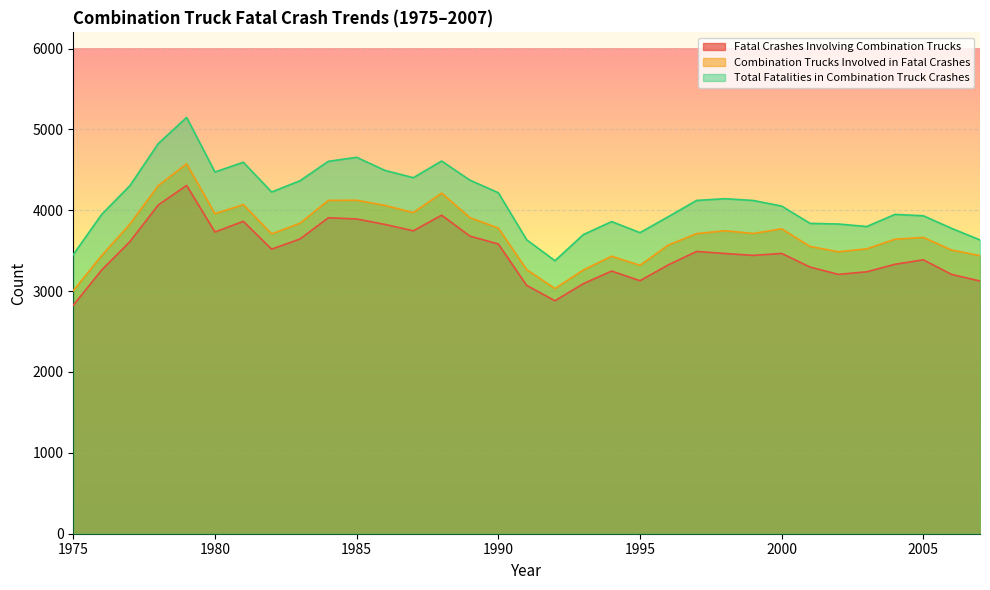

In Fatal Crashes Involving Combination Trucks, how many points are higher than both neighbors (excluding endpoints)?

8